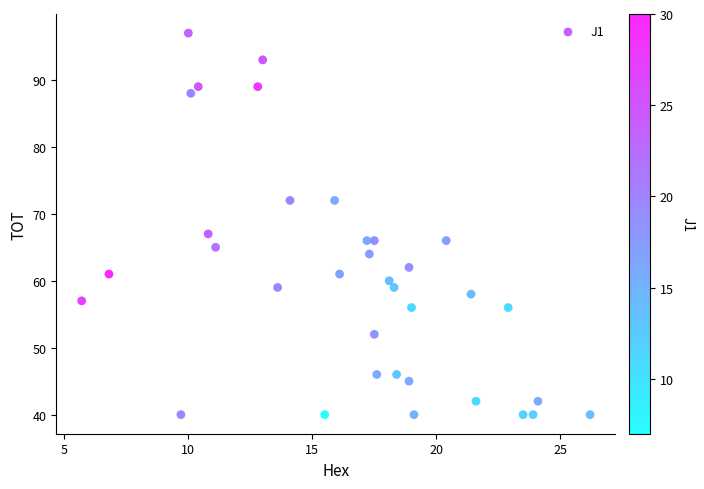

What Y value in the scatter plot is closest to 68?

67